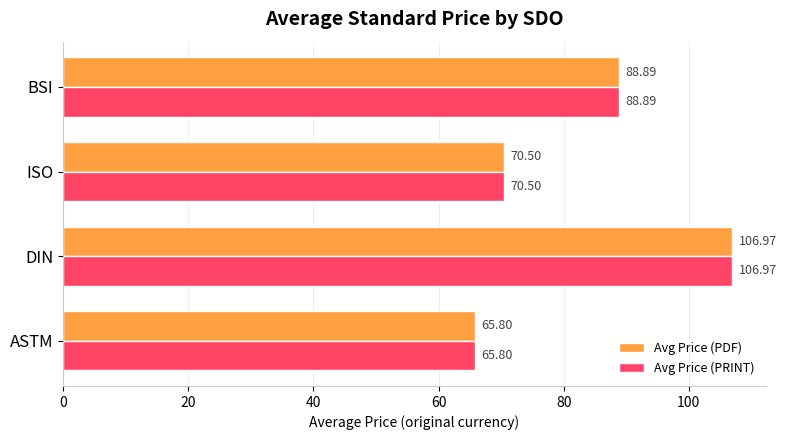

Which category has the highest value across all series?

DIN